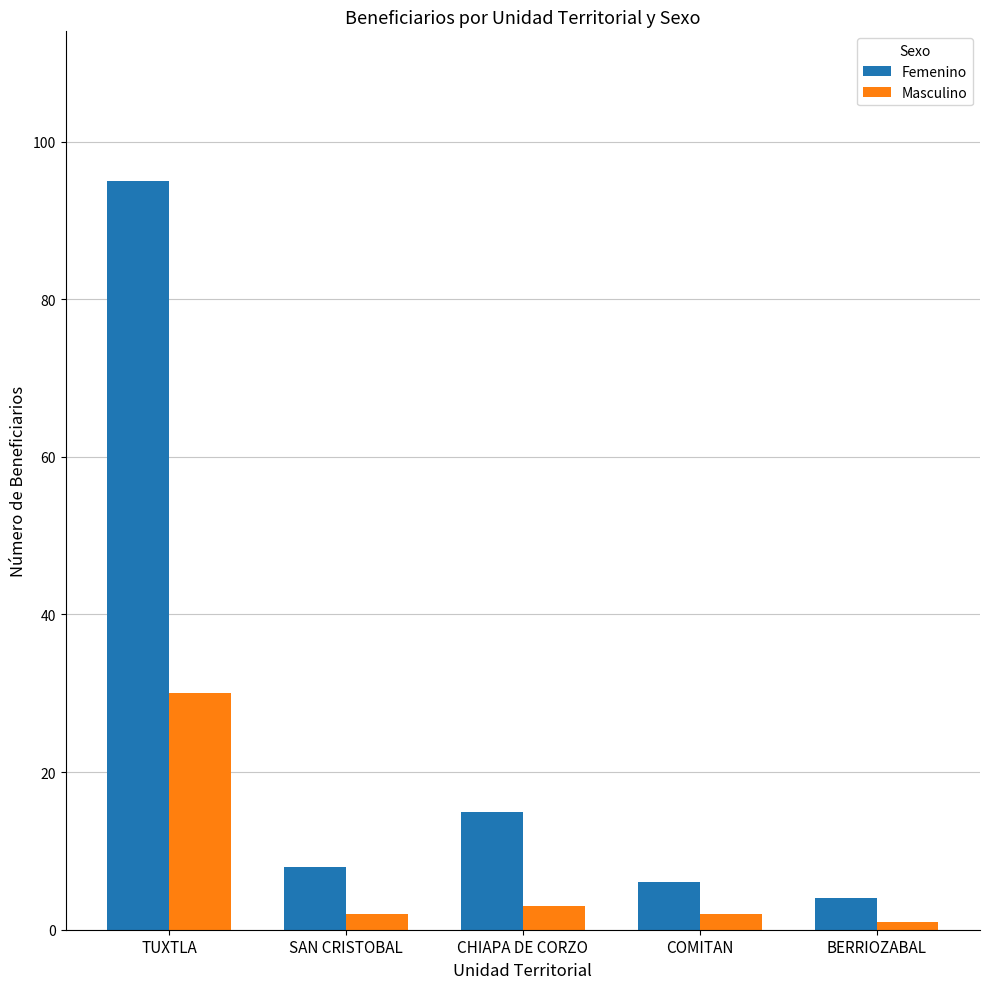

Which series changed the most between CHIAPA DE CORZO and BERRIOZABAL?

Femenino